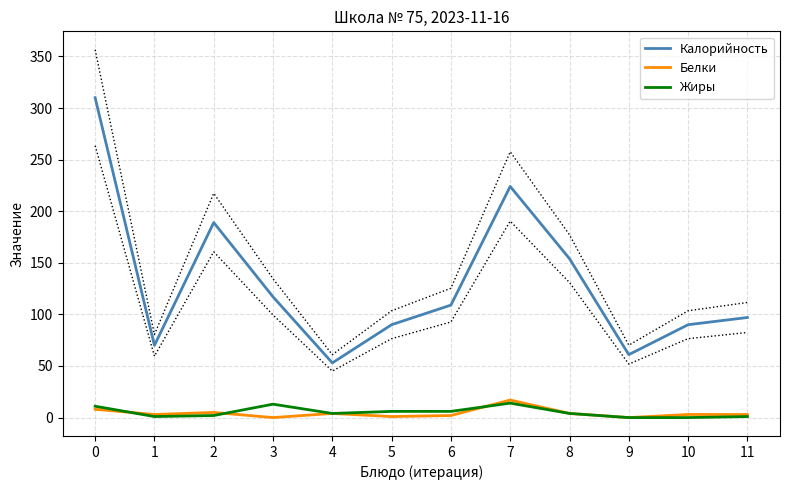

What is the sum of the Белки values at 8 and 11?

7